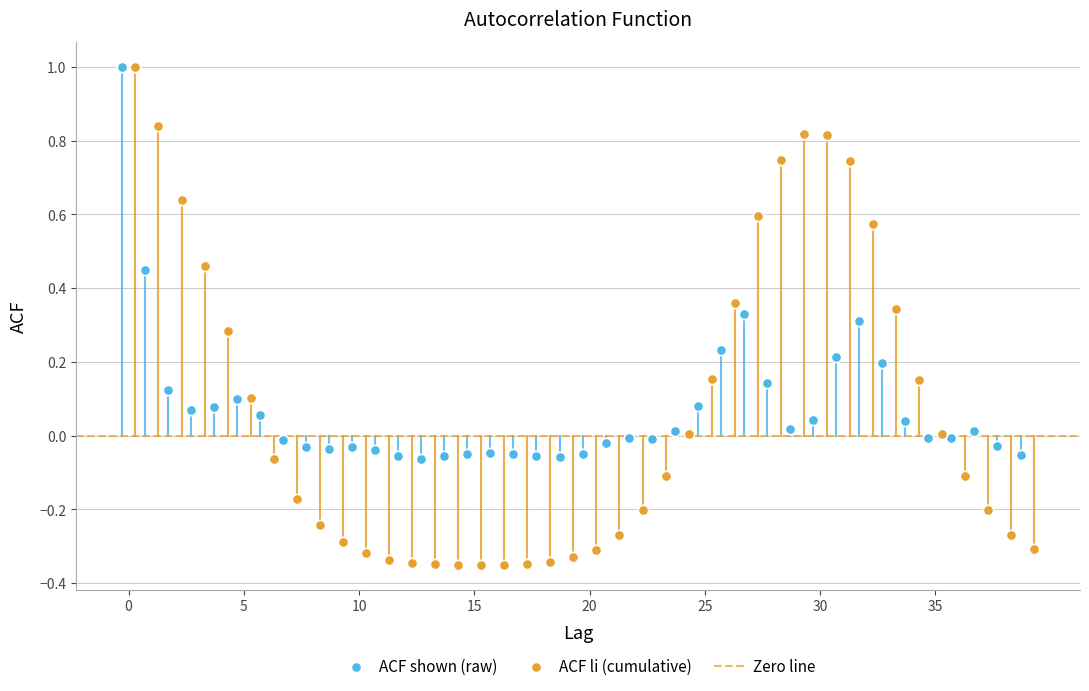

Which series contains the lowest Y value?

ACF li (cumulative)